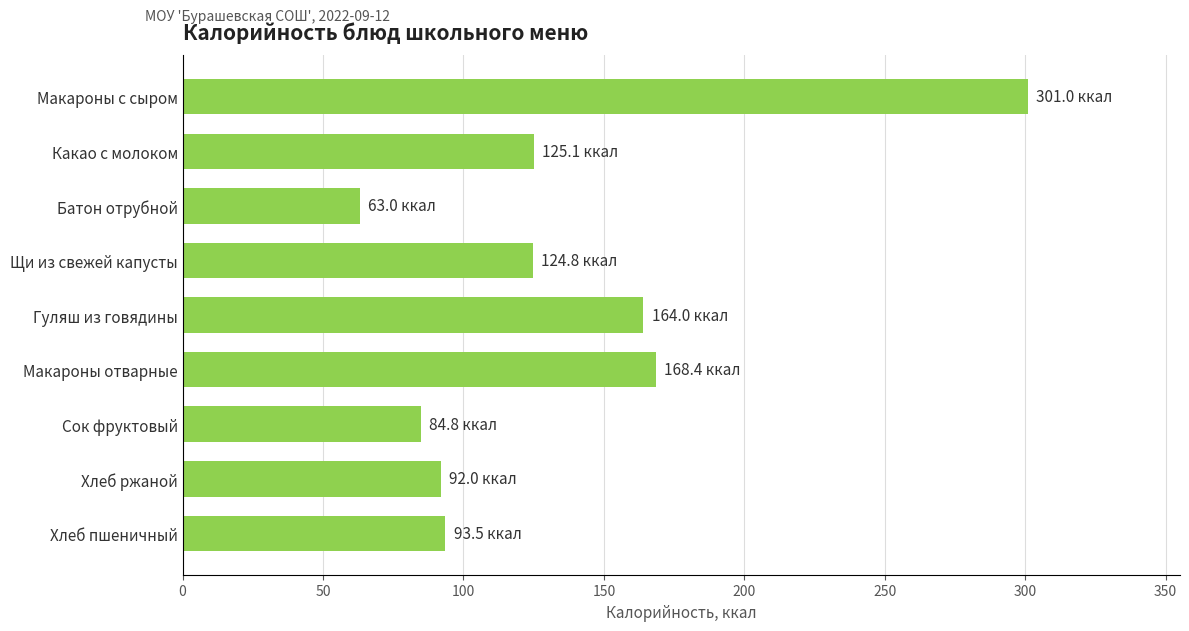

The chart shows a value of 63.0 at Батон отрубной. True or false?

True